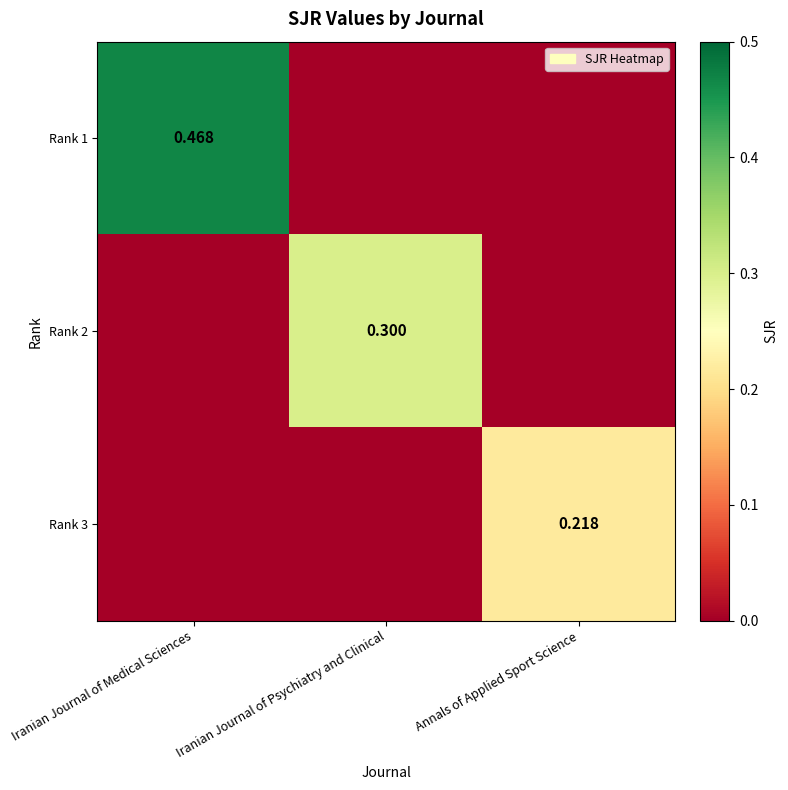

What is the average value of the Rank 1 series?

0.2